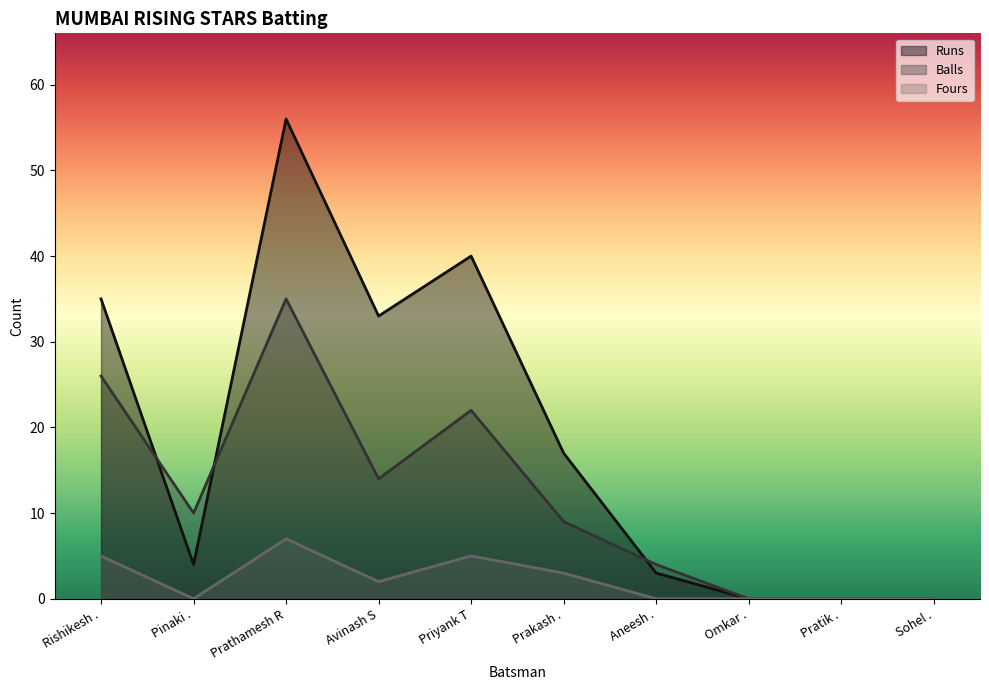

Does the chart display data point markers on the line(s)?

No